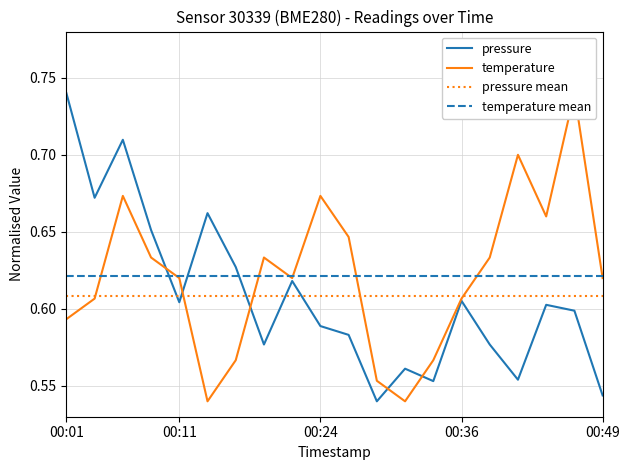

Where is the first local minimum for pressure?

00:04